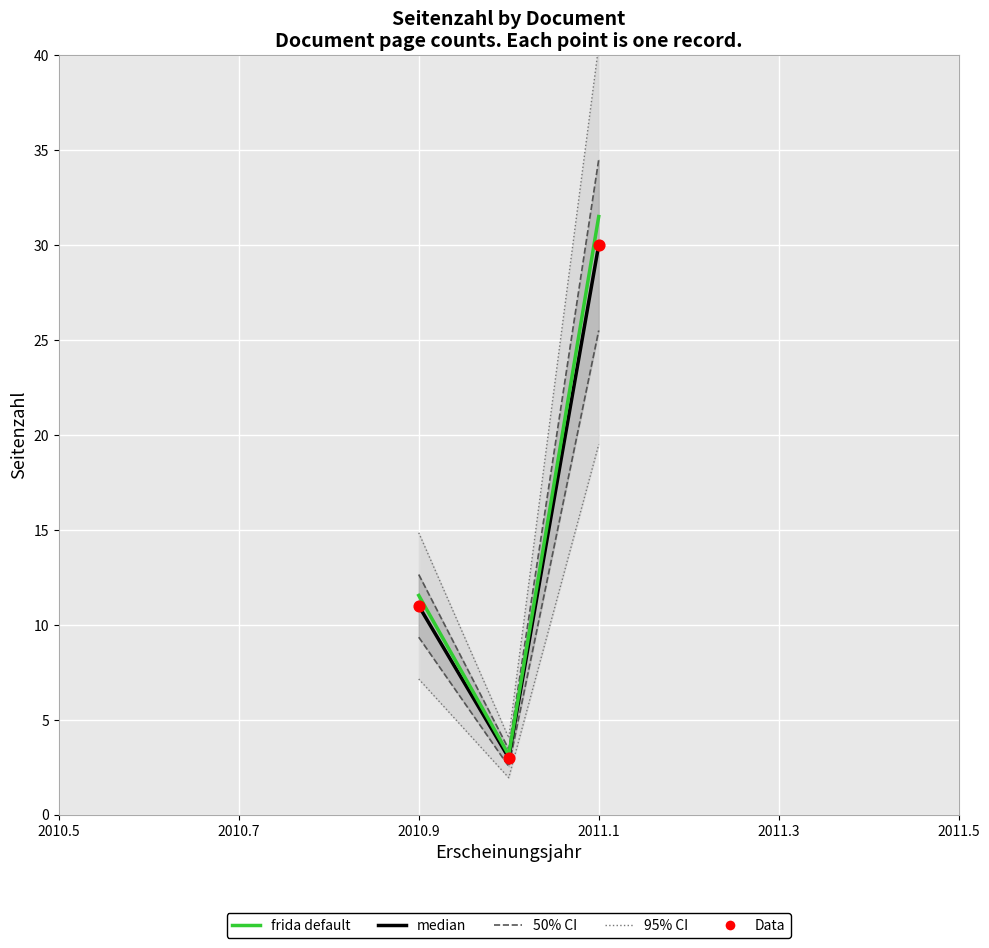

Which series has the largest total across all categories?

95% CI